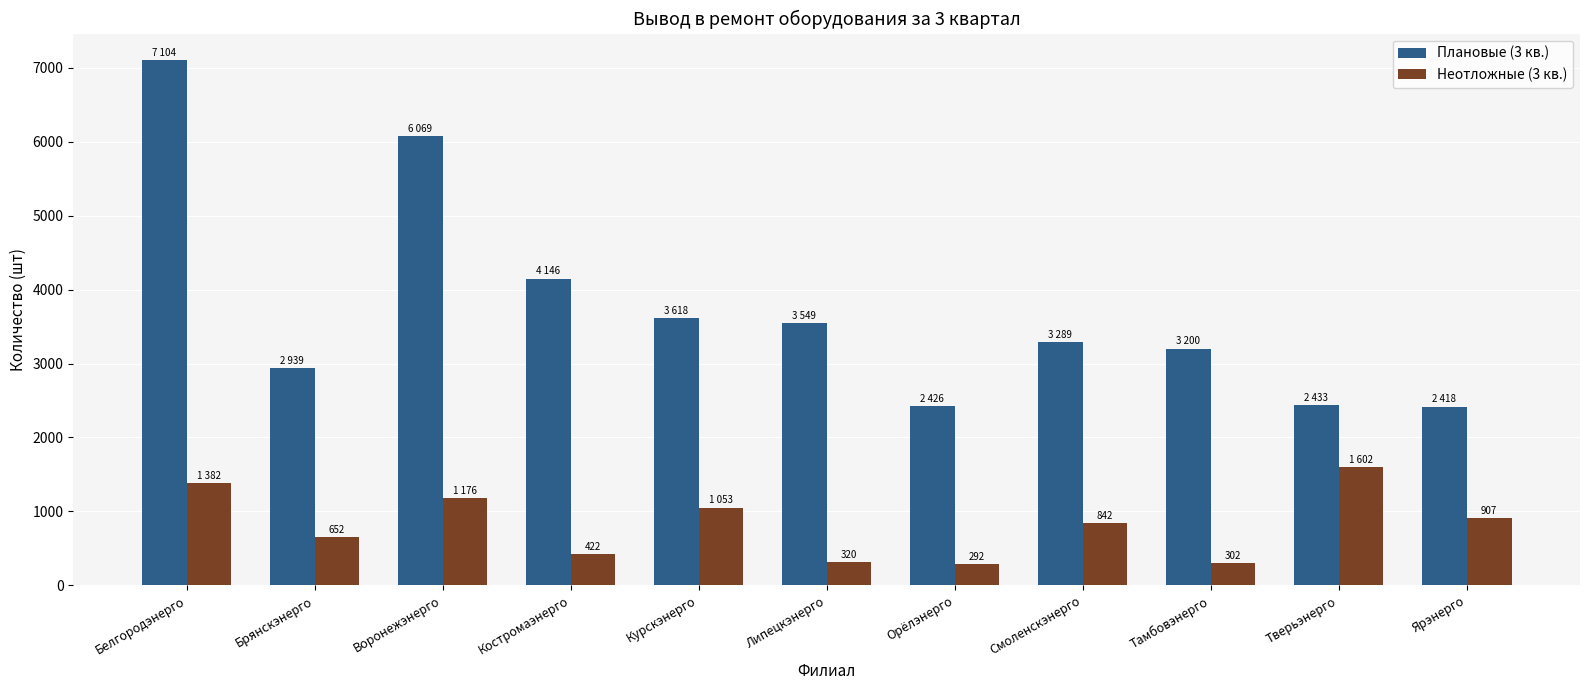

What position from the left is Липецкэнерго?

6